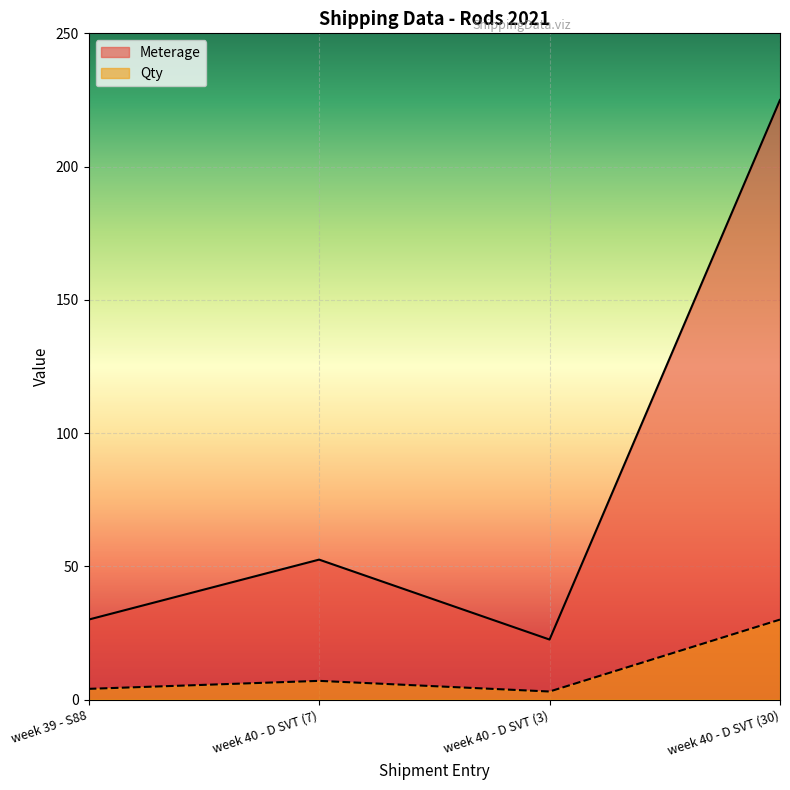

How many series are shown in this chart?

2